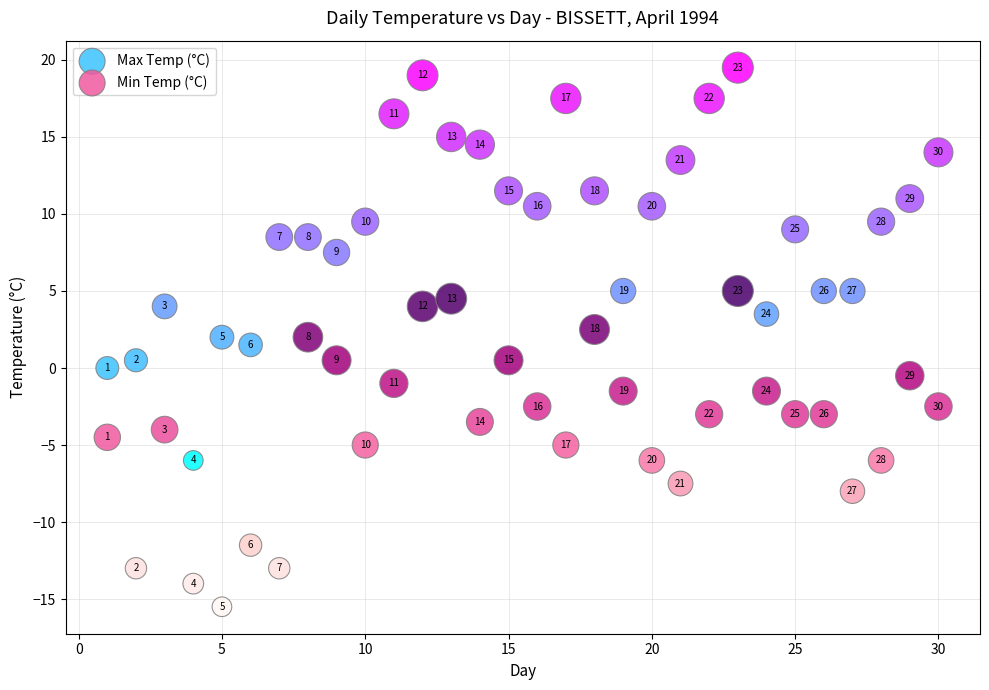

In the Max Temp (°C) series, what Y value is closest to 6?

5.0